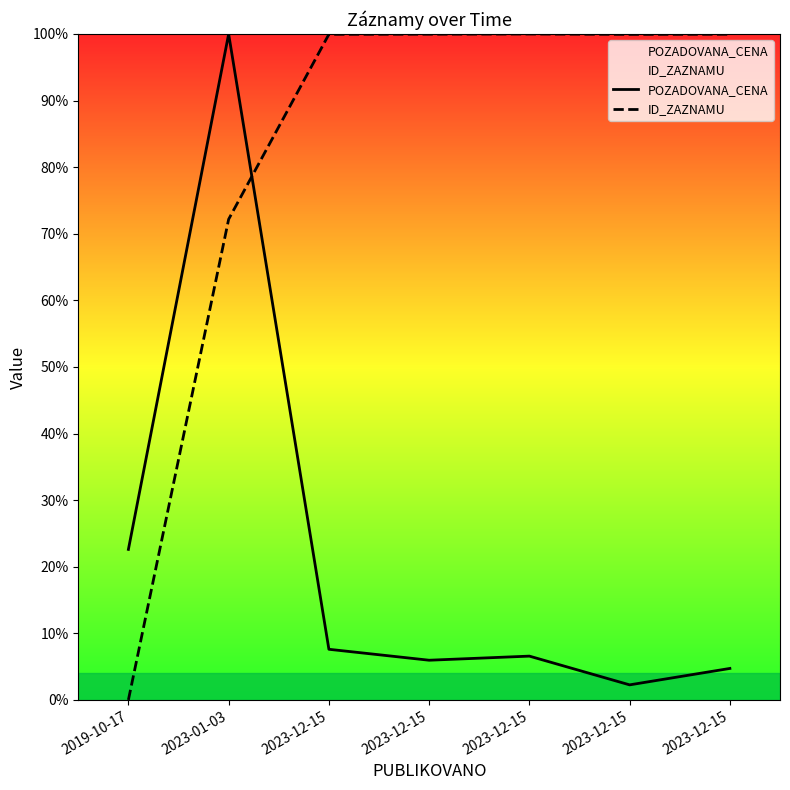

List the series in order of their peak value, lowest first.

POZADOVANA_CENA, ID_ZAZNAMU